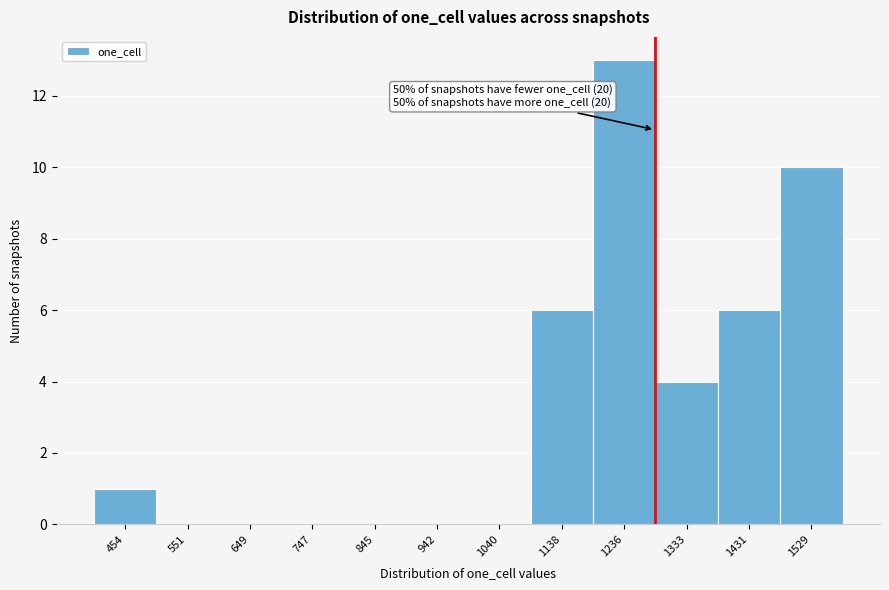

Reading left to right, list all the values displayed in this chart.

454=1	551=0	649=0	747=0	845=0	942=0	1040=0	1138=6	1236=13	1333=4	1431=6	1529=10